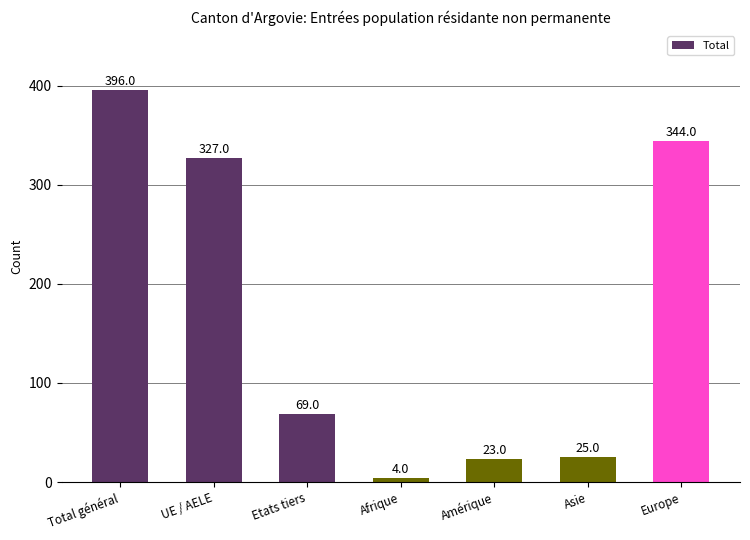

What is the label of the 2nd bar from the left?

UE / AELE